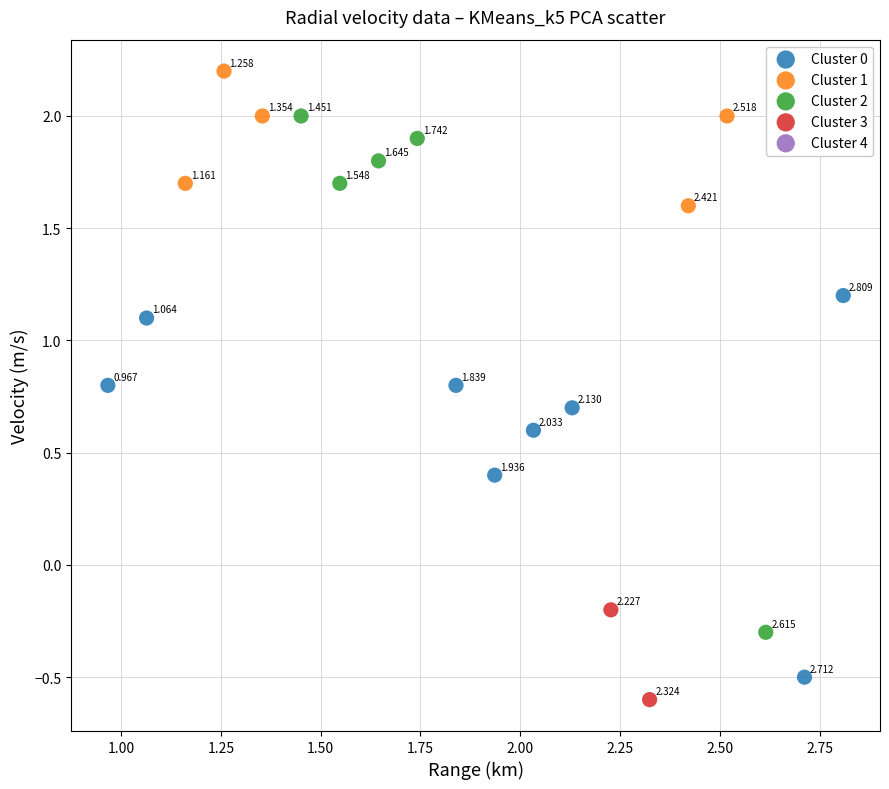

Which series has the largest Y range (max minus min)?

Cluster 2